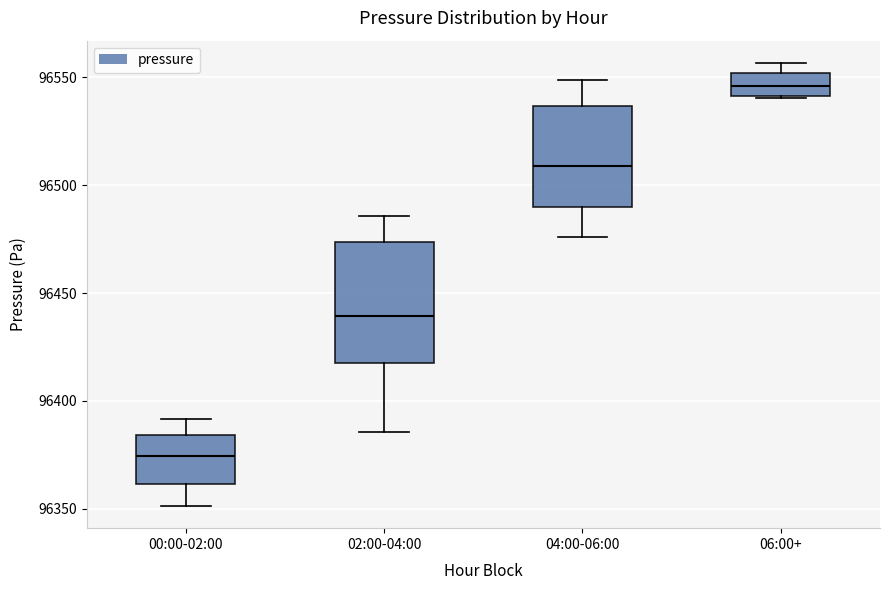

Comparing the boxes themselves (not the whiskers), which one is the tallest?

02:00-04:00